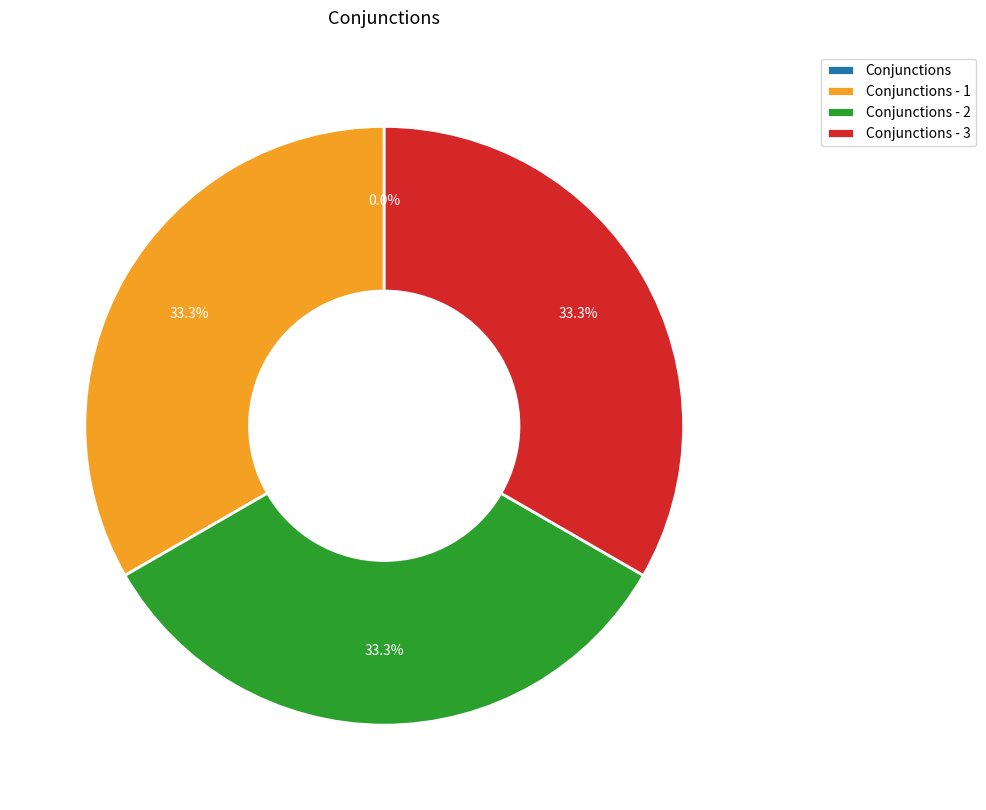

Does any single category account for the majority?

No